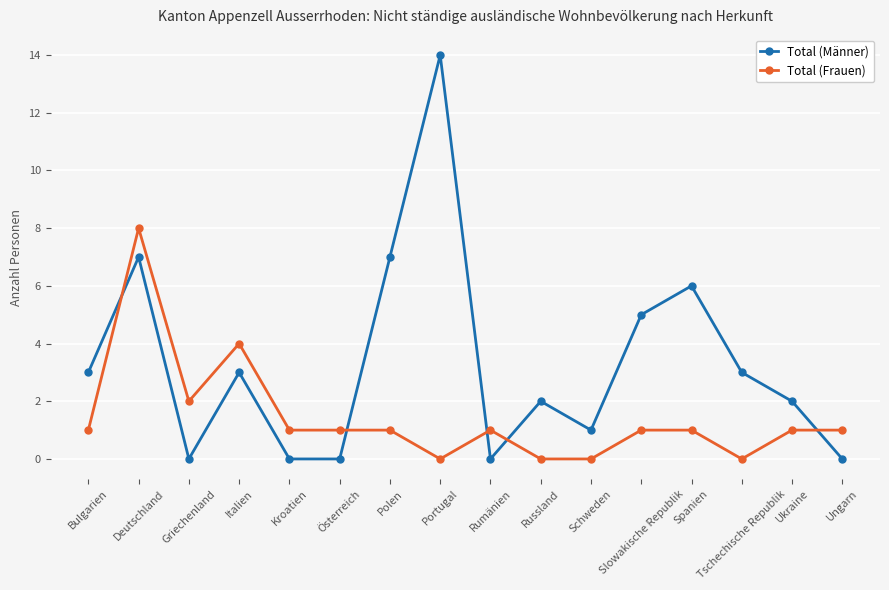

What is the sum of the Total (Männer) values at Griechenland and Polen?

7